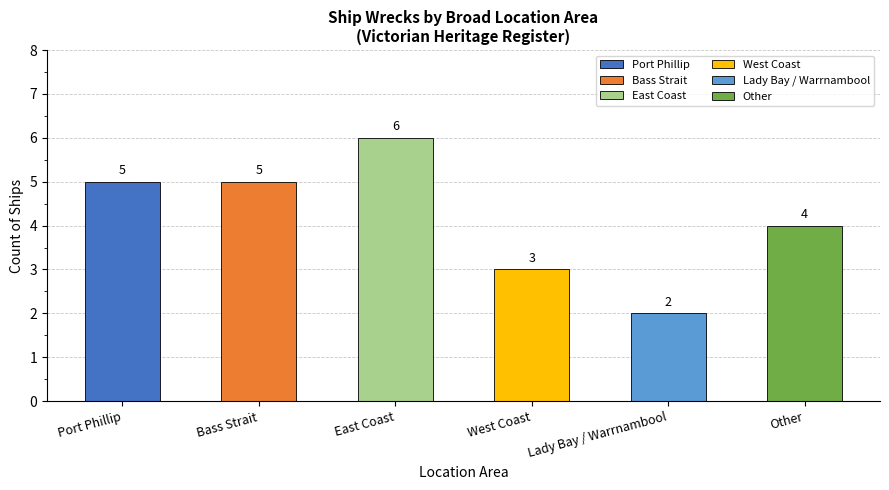

Reading left to right, list all the values displayed in this chart.

5	5	6	3	2	4